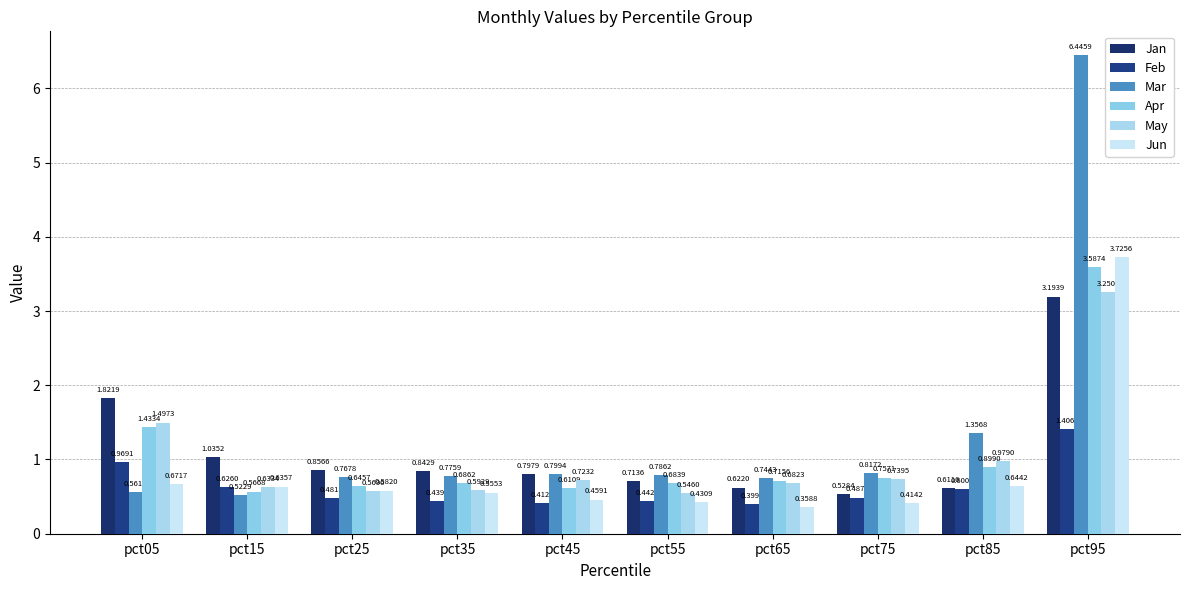

At how many categories does at least one series exceed 5?

1